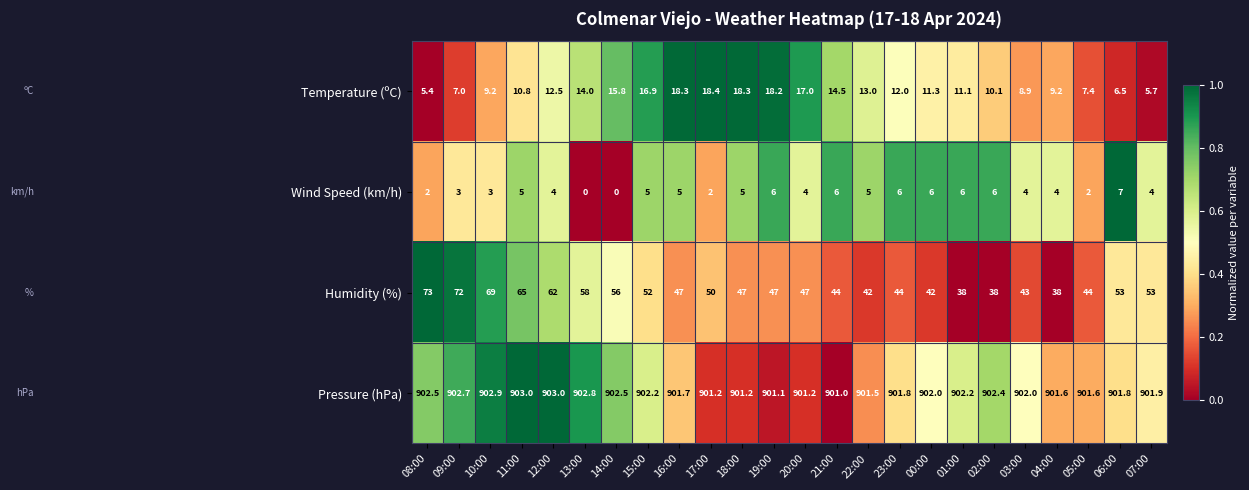

Count the number of categories in the chart.

24